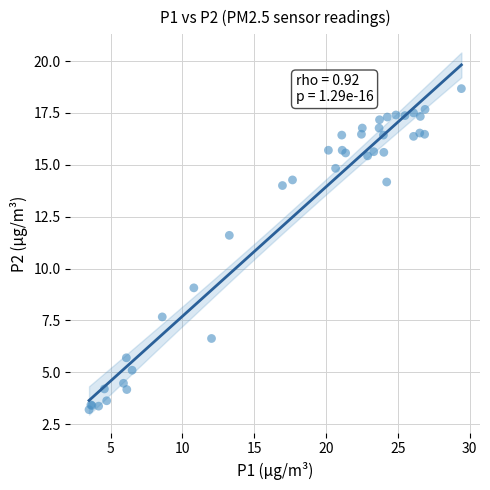

What Y value in the scatter plot is closest to 10?

9.1